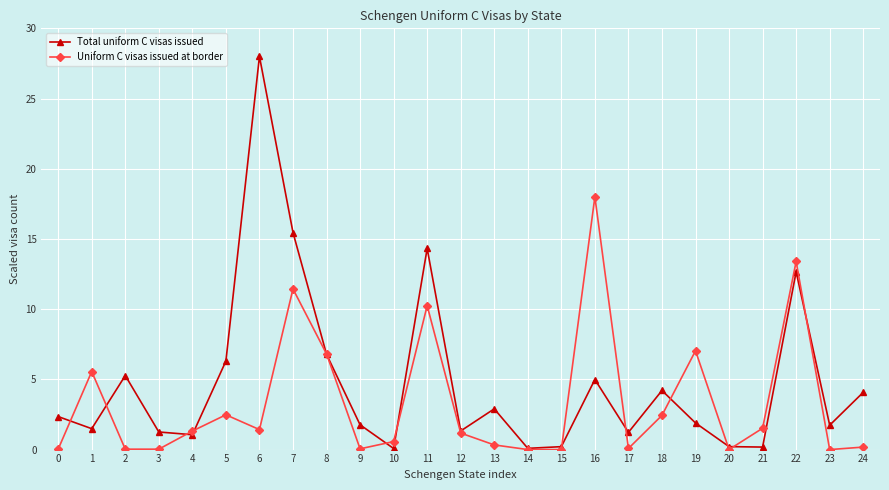

What is the value of the Total uniform C visas issued point at the 20th from the left?

1.9